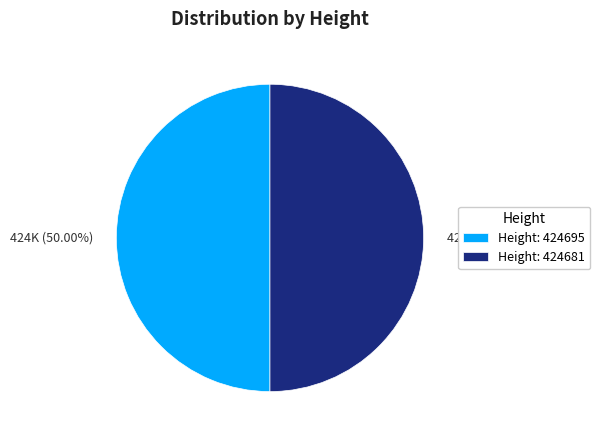

How many segments does this pie chart have?

2